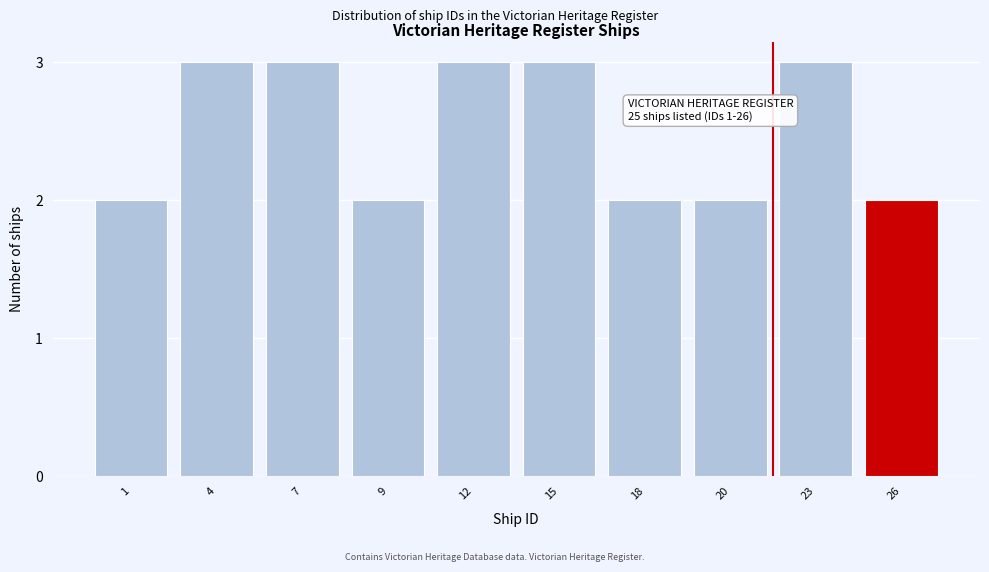

Reading right to left, list all the values displayed in this chart.

2	3	2	2	3	3	2	3	3	2